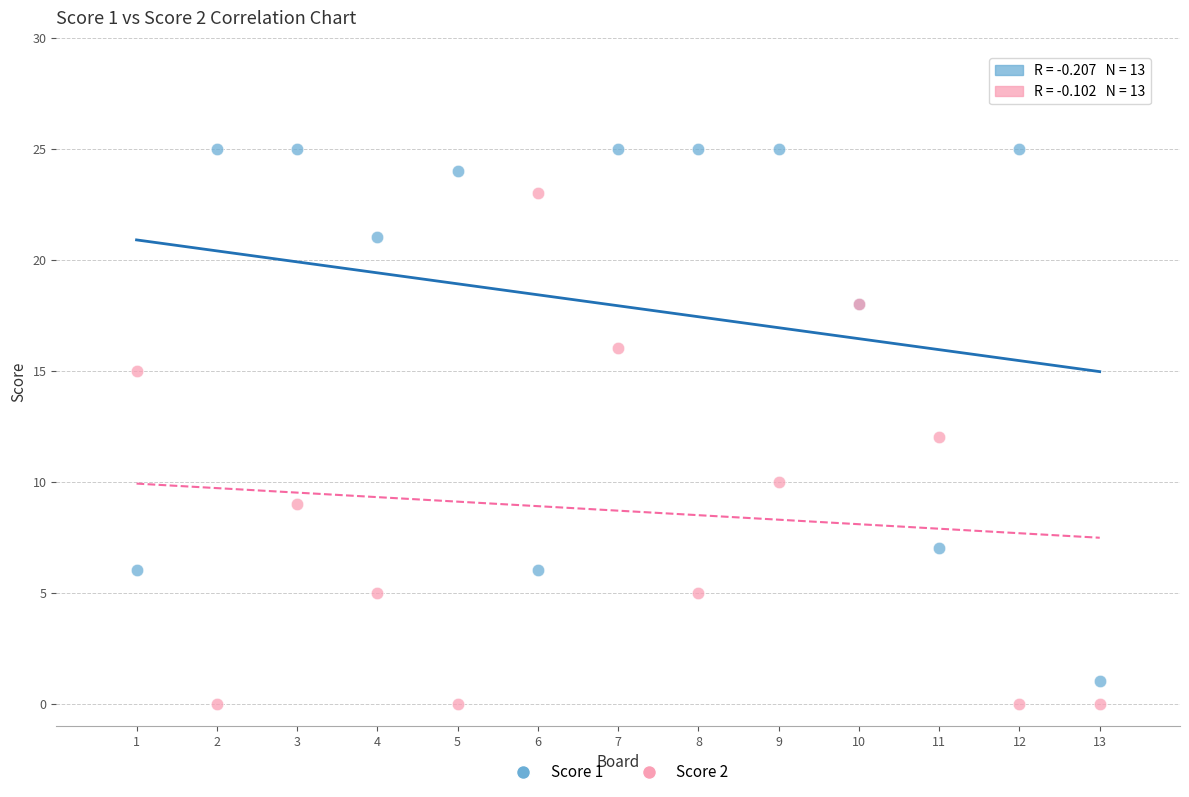

Which series has the widest spread of Y values?

Score 1